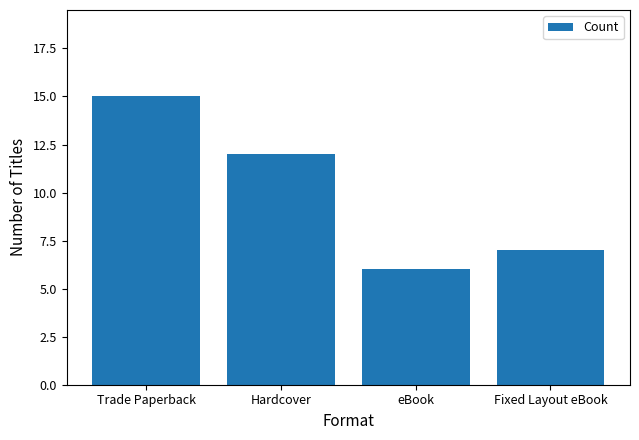

What position from the left is eBook?

3